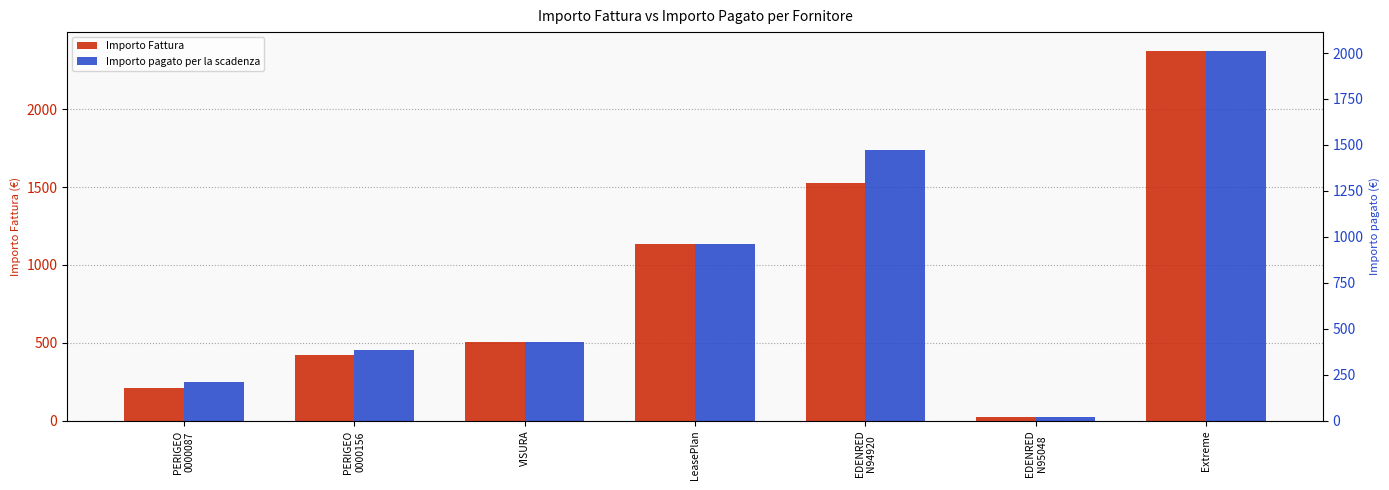

What is the average value of the Importo Fattura series?

885.0